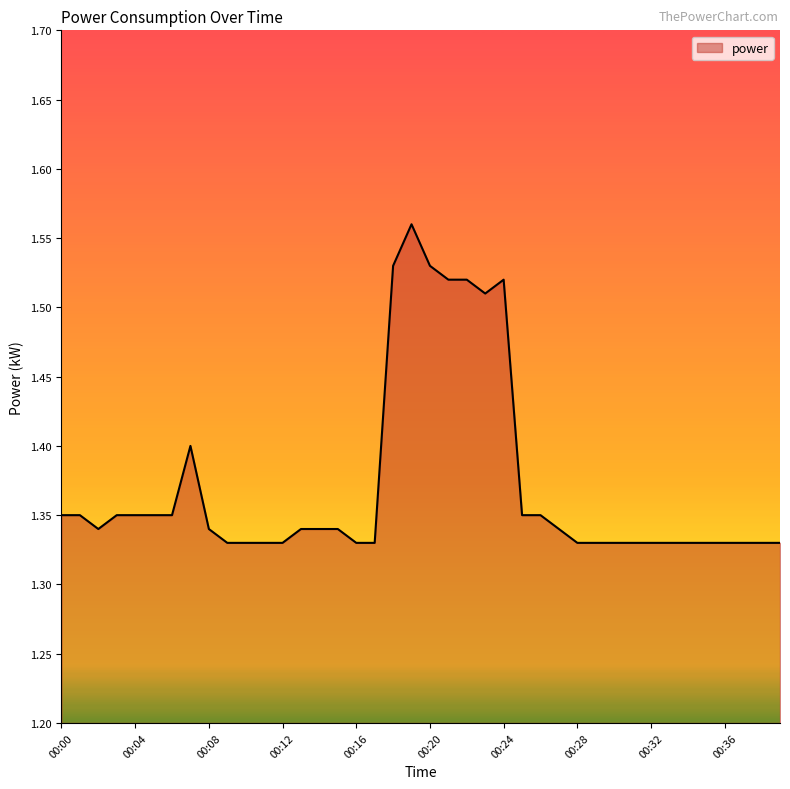

List the labels in order of value, largest first.

00:19, 00:18, 00:20, 00:21, 00:22, 00:24, 00:23, 00:07, 00:00, 00:01, 00:03, 00:04, 00:05, 00:06, 00:25, 00:26, 00:02, 00:08, 00:13, 00:14, 00:15, 00:27, 00:09, 00:10, 00:11, 00:12, 00:16, 00:17, 00:28, 00:29, 00:30, 00:31, 00:32, 00:33, 00:34, 00:35, 00:36, 00:37, 00:38, 00:39